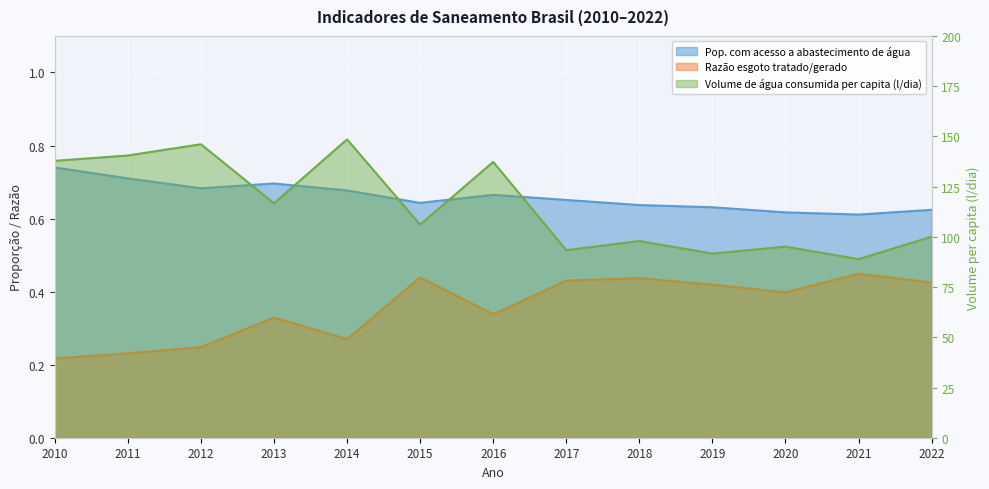

What is the lowest value of the Razão esgoto tratado/gerado series?

0.2